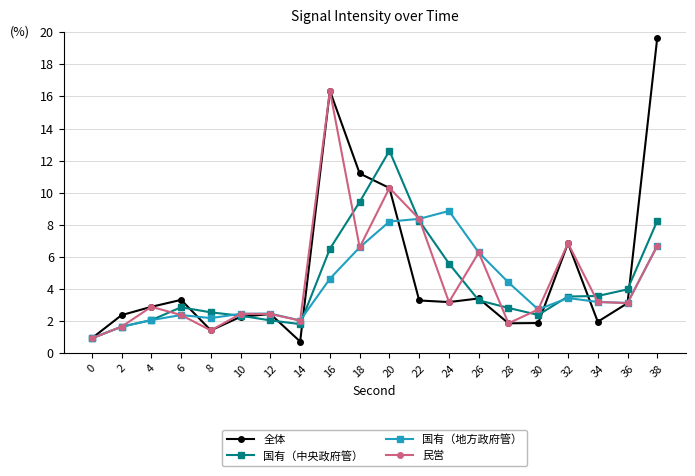

What is the difference between the maximum and second lowest values in the 国有（地方政府管） series?

7.2